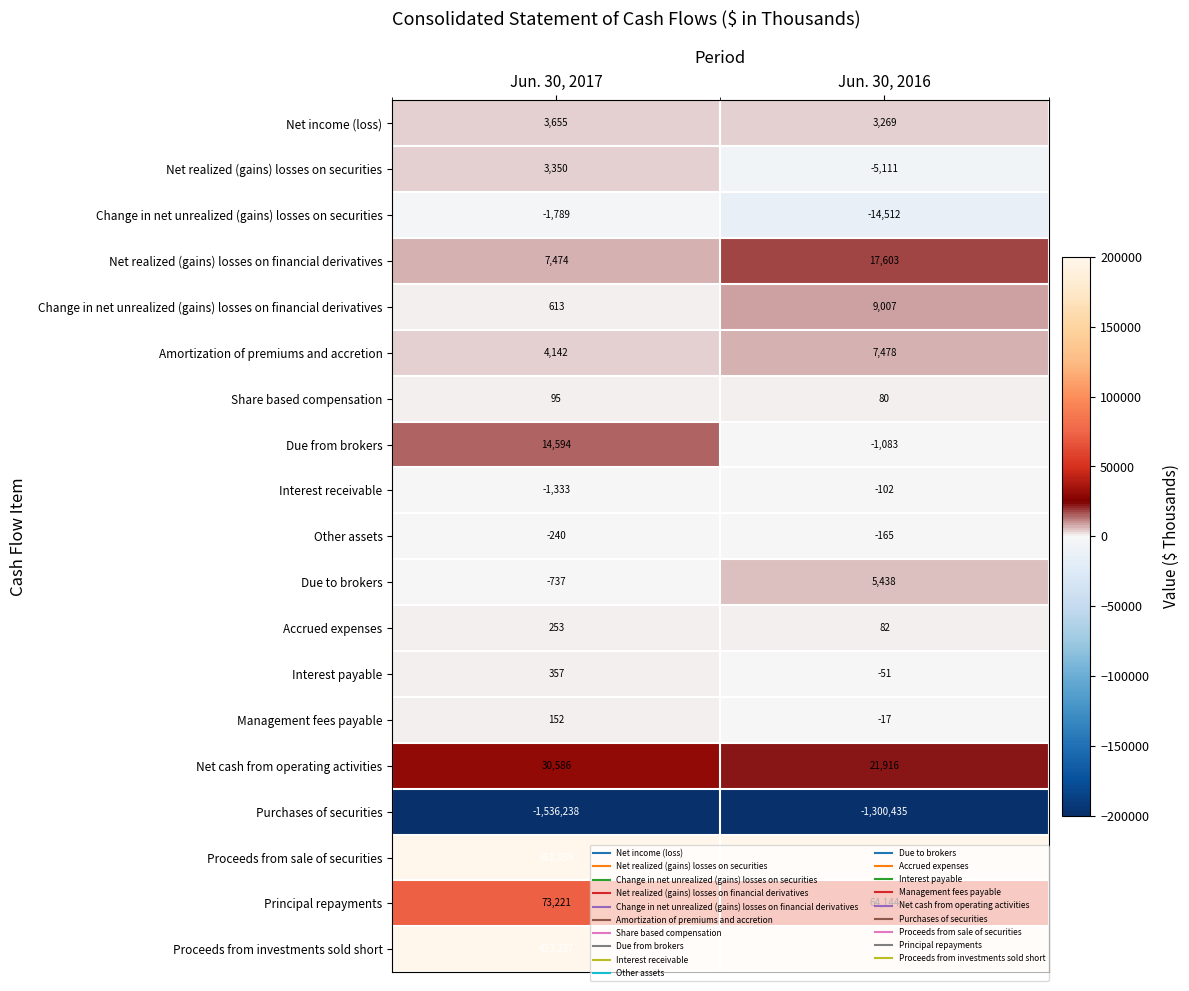

What is the difference between the highest and lowest values at Jun. 30, 2016?

2557190